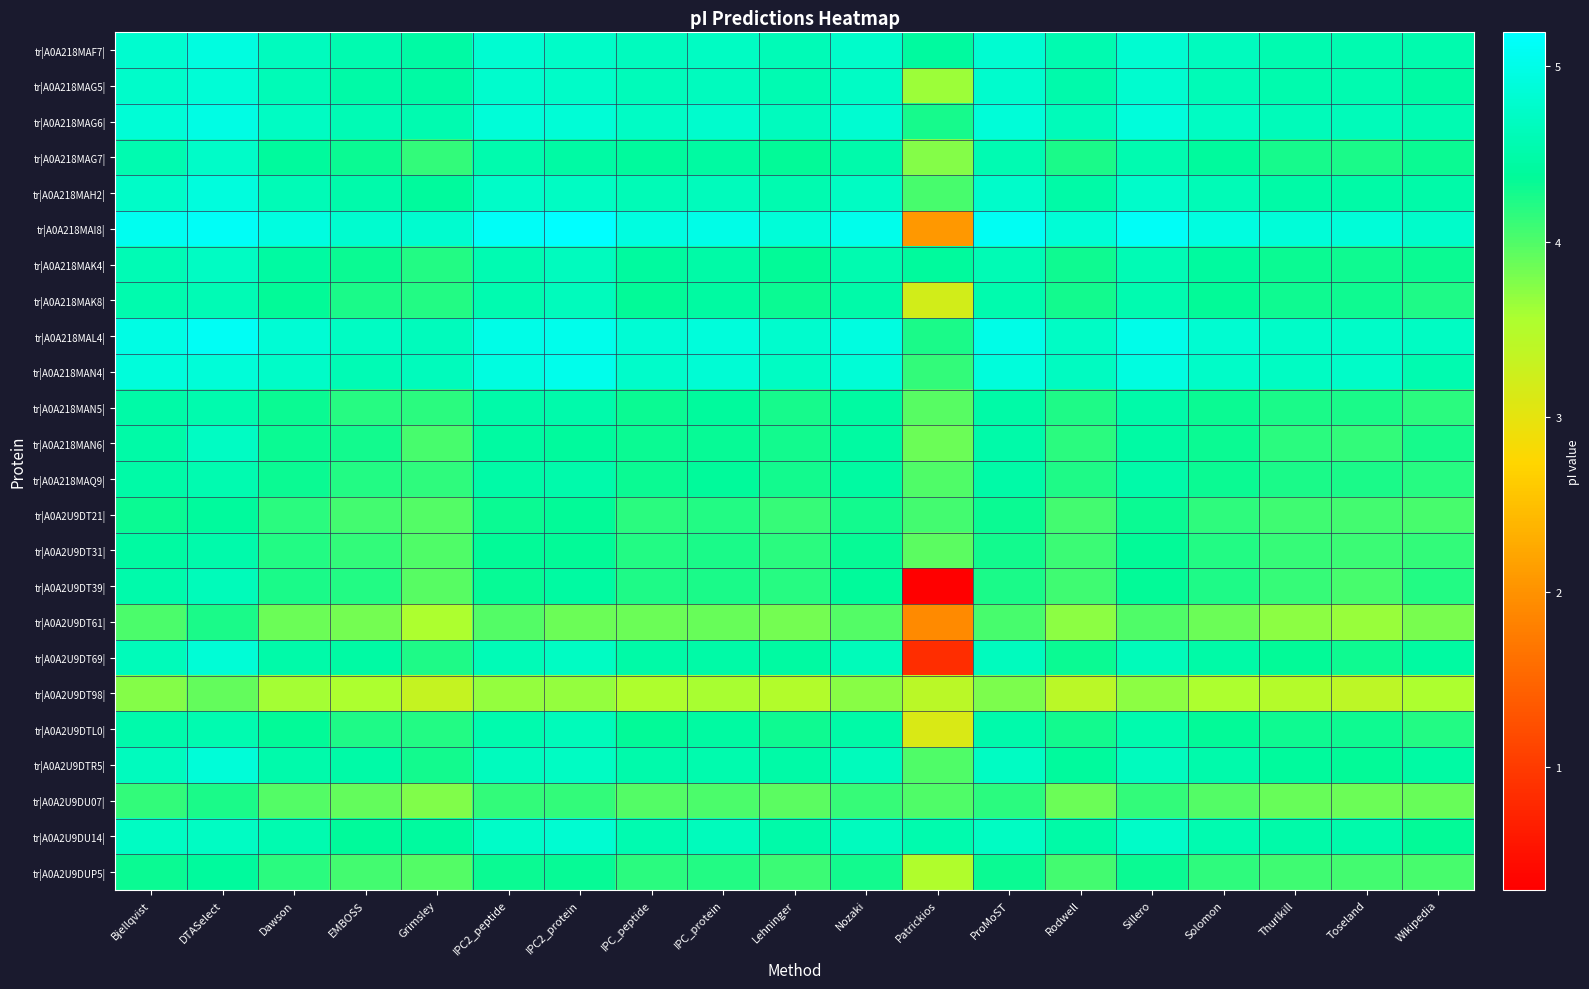

Reading left to right, what are all the values shown in this chart?

tr|A0A218MAF7|: Bjellqvist=4.8	DTASelect=4.9	Dawson=4.7	EMBOSS=4.5	Grimsley=4.5	IPC2_peptide=4.8	IPC2_protein=4.7	IPC_peptide=4.7	IPC_protein=4.7	Lehninger=4.6	Nozaki=4.8	Patrickios=4.4	ProMoST=4.8	Rodwell=4.5	Sillero=4.8	Solomon=4.7	Thurlkill=4.5	Toseland=4.5	Wikipedia=4.5
tr|A0A218MAG5|: Bjellqvist=4.8	DTASelect=4.9	Dawson=4.6	EMBOSS=4.5	Grimsley=4.5	IPC2_peptide=4.8	IPC2_protein=4.7	IPC_peptide=4.6	IPC_protein=4.7	Lehninger=4.6	Nozaki=4.7	Patrickios=3.6	ProMoST=4.8	Rodwell=4.5	Sillero=4.8	Solomon=4.6	Thurlkill=4.5	Toseland=4.5	Wikipedia=4.5
tr|A0A218MAG6|: Bjellqvist=4.9	DTASelect=5.0	Dawson=4.7	EMBOSS=4.6	Grimsley=4.5	IPC2_peptide=4.9	IPC2_protein=4.9	IPC_peptide=4.7	IPC_protein=4.8	Lehninger=4.7	Nozaki=4.8	Patrickios=4.3	ProMoST=4.9	Rodwell=4.6	Sillero=4.9	Solomon=4.7	Thurlkill=4.6	Toseland=4.6	Wikipedia=4.6
tr|A0A218MAG7|: Bjellqvist=4.5	DTASelect=4.7	Dawson=4.4	EMBOSS=4.3	Grimsley=4.1	IPC2_peptide=4.5	IPC2_protein=4.5	IPC_peptide=4.4	IPC_protein=4.4	Lehninger=4.4	Nozaki=4.5	Patrickios=3.7	ProMoST=4.6	Rodwell=4.3	Sillero=4.5	Solomon=4.4	Thurlkill=4.3	Toseland=4.2	Wikipedia=4.3
tr|A0A218MAH2|: Bjellqvist=4.7	DTASelect=4.9	Dawson=4.6	EMBOSS=4.5	Grimsley=4.4	IPC2_peptide=4.7	IPC2_protein=4.7	IPC_peptide=4.6	IPC_protein=4.6	Lehninger=4.6	Nozaki=4.7	Patrickios=4.0	ProMoST=4.8	Rodwell=4.5	Sillero=4.8	Solomon=4.6	Thurlkill=4.5	Toseland=4.5	Wikipedia=4.5
tr|A0A218MAI8|: Bjellqvist=5.1	DTASelect=5.1	Dawson=4.9	EMBOSS=4.8	Grimsley=4.8	IPC2_peptide=5.1	IPC2_protein=5.2	IPC_peptide=4.9	IPC_protein=5.0	Lehninger=4.9	Nozaki=5.0	Patrickios=2.1	ProMoST=5.1	Rodwell=4.9	Sillero=5.1	Solomon=4.9	Thurlkill=4.9	Toseland=4.9	Wikipedia=4.8
tr|A0A218MAK4|: Bjellqvist=4.6	DTASelect=4.7	Dawson=4.4	EMBOSS=4.3	Grimsley=4.2	IPC2_peptide=4.6	IPC2_protein=4.7	IPC_peptide=4.4	IPC_protein=4.5	Lehninger=4.4	Nozaki=4.5	Patrickios=4.4	ProMoST=4.6	Rodwell=4.3	Sillero=4.6	Solomon=4.4	Thurlkill=4.3	Toseland=4.3	Wikipedia=4.3
tr|A0A218MAK8|: Bjellqvist=4.5	DTASelect=4.6	Dawson=4.4	EMBOSS=4.3	Grimsley=4.2	IPC2_peptide=4.5	IPC2_protein=4.6	IPC_peptide=4.4	IPC_protein=4.4	Lehninger=4.3	Nozaki=4.5	Patrickios=3.2	ProMoST=4.5	Rodwell=4.3	Sillero=4.5	Solomon=4.4	Thurlkill=4.3	Toseland=4.3	Wikipedia=4.2
tr|A0A218MAL4|: Bjellqvist=5.0	DTASelect=5.1	Dawson=4.8	EMBOSS=4.7	Grimsley=4.6	IPC2_peptide=5.0	IPC2_protein=5.0	IPC_peptide=4.8	IPC_protein=4.9	Lehninger=4.8	Nozaki=4.9	Patrickios=4.2	ProMoST=5.0	Rodwell=4.7	Sillero=5.0	Solomon=4.8	Thurlkill=4.7	Toseland=4.7	Wikipedia=4.7
tr|A0A218MAN4|: Bjellqvist=4.9	DTASelect=4.9	Dawson=4.7	EMBOSS=4.6	Grimsley=4.6	IPC2_peptide=4.9	IPC2_protein=5.0	IPC_peptide=4.8	IPC_protein=4.8	Lehninger=4.7	Nozaki=4.9	Patrickios=4.1	ProMoST=4.9	Rodwell=4.7	Sillero=4.9	Solomon=4.7	Thurlkill=4.7	Toseland=4.7	Wikipedia=4.5
tr|A0A218MAN5|: Bjellqvist=4.5	DTASelect=4.5	Dawson=4.3	EMBOSS=4.2	Grimsley=4.2	IPC2_peptide=4.5	IPC2_protein=4.5	IPC_peptide=4.3	IPC_protein=4.4	Lehninger=4.3	Nozaki=4.4	Patrickios=4.0	ProMoST=4.5	Rodwell=4.2	Sillero=4.5	Solomon=4.3	Thurlkill=4.2	Toseland=4.3	Wikipedia=4.2
tr|A0A218MAN6|: Bjellqvist=4.5	DTASelect=4.7	Dawson=4.3	EMBOSS=4.3	Grimsley=4.0	IPC2_peptide=4.4	IPC2_protein=4.4	IPC_peptide=4.3	IPC_protein=4.3	Lehninger=4.3	Nozaki=4.4	Patrickios=3.9	ProMoST=4.5	Rodwell=4.2	Sillero=4.5	Solomon=4.3	Thurlkill=4.2	Toseland=4.1	Wikipedia=4.3
tr|A0A218MAQ9|: Bjellqvist=4.5	DTASelect=4.6	Dawson=4.3	EMBOSS=4.2	Grimsley=4.2	IPC2_peptide=4.5	IPC2_protein=4.5	IPC_peptide=4.3	IPC_protein=4.4	Lehninger=4.3	Nozaki=4.4	Patrickios=4.0	ProMoST=4.5	Rodwell=4.2	Sillero=4.5	Solomon=4.3	Thurlkill=4.2	Toseland=4.2	Wikipedia=4.2
tr|A0A2U9DT21|: Bjellqvist=4.3	DTASelect=4.4	Dawson=4.2	EMBOSS=4.0	Grimsley=4.0	IPC2_peptide=4.3	IPC2_protein=4.4	IPC_peptide=4.2	IPC_protein=4.2	Lehninger=4.1	Nozaki=4.3	Patrickios=4.0	ProMoST=4.3	Rodwell=4.0	Sillero=4.3	Solomon=4.2	Thurlkill=4.1	Toseland=4.0	Wikipedia=4.0
tr|A0A2U9DT31|: Bjellqvist=4.4	DTASelect=4.5	Dawson=4.2	EMBOSS=4.1	Grimsley=4.0	IPC2_peptide=4.4	IPC2_protein=4.4	IPC_peptide=4.2	IPC_protein=4.3	Lehninger=4.2	Nozaki=4.3	Patrickios=3.9	ProMoST=4.3	Rodwell=4.1	Sillero=4.4	Solomon=4.2	Thurlkill=4.1	Toseland=4.1	Wikipedia=4.1
tr|A0A2U9DT39|: Bjellqvist=4.5	DTASelect=4.6	Dawson=4.2	EMBOSS=4.2	Grimsley=4.0	IPC2_peptide=4.3	IPC2_protein=4.4	IPC_peptide=4.2	IPC_protein=4.2	Lehninger=4.2	Nozaki=4.4	Patrickios=0.3	ProMoST=4.2	Rodwell=4.1	Sillero=4.4	Solomon=4.2	Thurlkill=4.1	Toseland=4.0	Wikipedia=4.2
tr|A0A2U9DT61|: Bjellqvist=4.0	DTASelect=4.2	Dawson=3.9	EMBOSS=3.8	Grimsley=3.6	IPC2_peptide=4.0	IPC2_protein=3.9	IPC_peptide=3.9	IPC_protein=3.9	Lehninger=3.8	Nozaki=4.0	Patrickios=1.9	ProMoST=4.0	Rodwell=3.7	Sillero=4.0	Solomon=3.9	Thurlkill=3.7	Toseland=3.7	Wikipedia=3.8
tr|A0A2U9DT69|: Bjellqvist=4.6	DTASelect=4.9	Dawson=4.5	EMBOSS=4.5	Grimsley=4.2	IPC2_peptide=4.6	IPC2_protein=4.7	IPC_peptide=4.5	IPC_protein=4.5	Lehninger=4.4	Nozaki=4.6	Patrickios=0.8	ProMoST=4.7	Rodwell=4.3	Sillero=4.6	Solomon=4.5	Thurlkill=4.4	Toseland=4.3	Wikipedia=4.4
tr|A0A2U9DT98|: Bjellqvist=3.8	DTASelect=3.9	Dawson=3.6	EMBOSS=3.6	Grimsley=3.3	IPC2_peptide=3.7	IPC2_protein=3.7	IPC_peptide=3.5	IPC_protein=3.6	Lehninger=3.5	Nozaki=3.7	Patrickios=3.4	ProMoST=3.8	Rodwell=3.4	Sillero=3.7	Solomon=3.6	Thurlkill=3.5	Toseland=3.4	Wikipedia=3.6
tr|A0A2U9DTL0|: Bjellqvist=4.5	DTASelect=4.5	Dawson=4.4	EMBOSS=4.2	Grimsley=4.2	IPC2_peptide=4.5	IPC2_protein=4.6	IPC_peptide=4.4	IPC_protein=4.4	Lehninger=4.3	Nozaki=4.5	Patrickios=3.1	ProMoST=4.5	Rodwell=4.3	Sillero=4.5	Solomon=4.4	Thurlkill=4.3	Toseland=4.3	Wikipedia=4.2
tr|A0A2U9DTR5|: Bjellqvist=4.7	DTASelect=4.9	Dawson=4.5	EMBOSS=4.5	Grimsley=4.3	IPC2_peptide=4.7	IPC2_protein=4.7	IPC_peptide=4.5	IPC_protein=4.5	Lehninger=4.5	Nozaki=4.6	Patrickios=4.0	ProMoST=4.7	Rodwell=4.4	Sillero=4.7	Solomon=4.5	Thurlkill=4.4	Toseland=4.4	Wikipedia=4.5
tr|A0A2U9DU07|: Bjellqvist=4.1	DTASelect=4.3	Dawson=4.0	EMBOSS=3.9	Grimsley=3.8	IPC2_peptide=4.1	IPC2_protein=4.1	IPC_peptide=4.0	IPC_protein=4.0	Lehninger=3.9	Nozaki=4.1	Patrickios=4.0	ProMoST=4.2	Rodwell=3.9	Sillero=4.1	Solomon=4.0	Thurlkill=3.9	Toseland=3.9	Wikipedia=3.9
tr|A0A2U9DU14|: Bjellqvist=4.7	DTASelect=4.7	Dawson=4.5	EMBOSS=4.4	Grimsley=4.4	IPC2_peptide=4.7	IPC2_protein=4.8	IPC_peptide=4.6	IPC_protein=4.6	Lehninger=4.5	Nozaki=4.7	Patrickios=4.5	ProMoST=4.7	Rodwell=4.5	Sillero=4.7	Solomon=4.5	Thurlkill=4.5	Toseland=4.5	Wikipedia=4.4
tr|A0A2U9DUP5|: Bjellqvist=4.3	DTASelect=4.4	Dawson=4.2	EMBOSS=4.0	Grimsley=4.0	IPC2_peptide=4.3	IPC2_protein=4.3	IPC_peptide=4.2	IPC_protein=4.2	Lehninger=4.1	Nozaki=4.3	Patrickios=3.5	ProMoST=4.3	Rodwell=4.0	Sillero=4.3	Solomon=4.2	Thurlkill=4.1	Toseland=4.0	Wikipedia=4.0